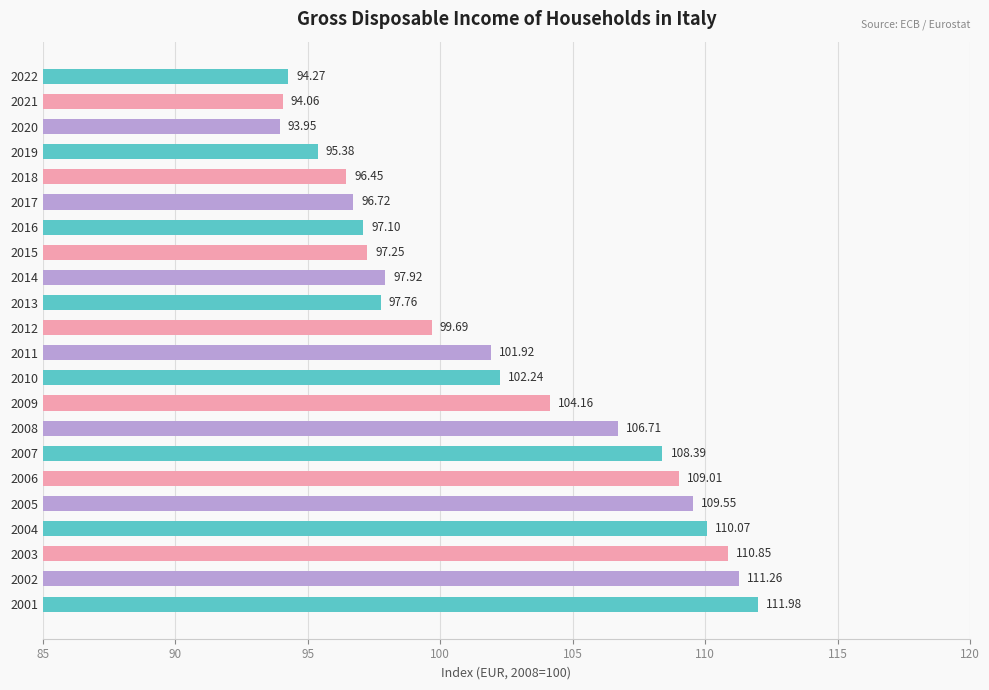

List the labels in order of value, smallest first.

2020, 2021, 2022, 2019, 2018, 2017, 2016, 2015, 2013, 2014, 2012, 2011, 2010, 2009, 2008, 2007, 2006, 2005, 2004, 2003, 2002, 2001